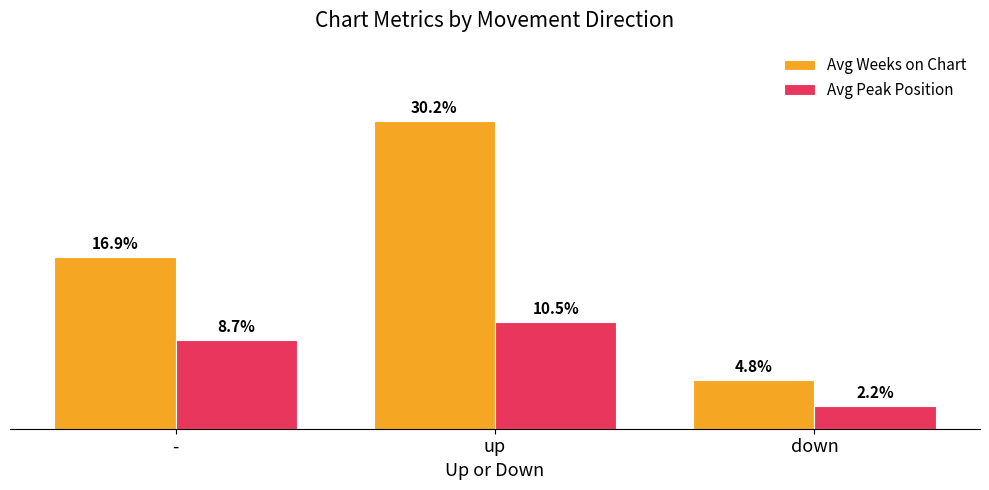

List the series in order of their peak value, highest first.

Avg Weeks on Chart, Avg Peak Position